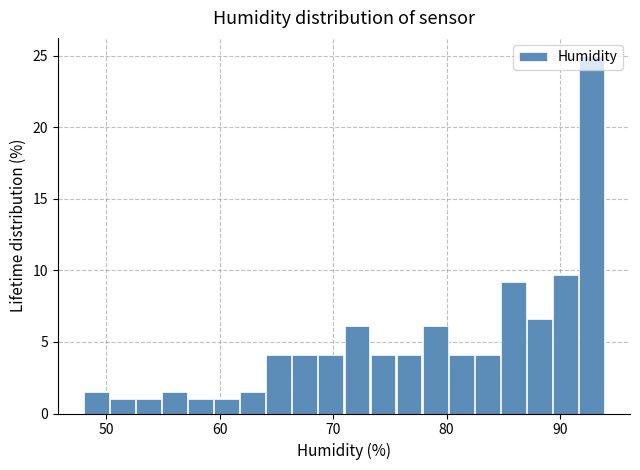

Around what value on the x-axis is the tallest bar? Give the approximate position of its centre, as read against the axis.

93